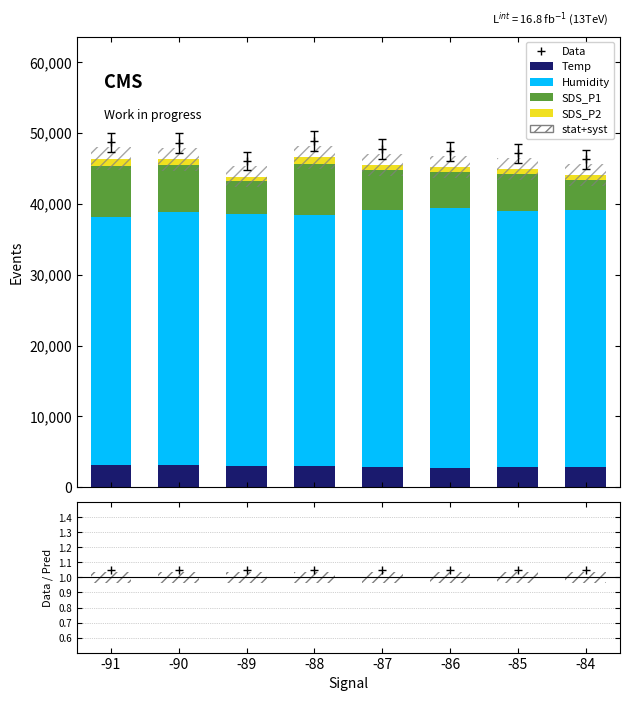

What is the value of the Temp bar at the 4th from the left?

3066.7